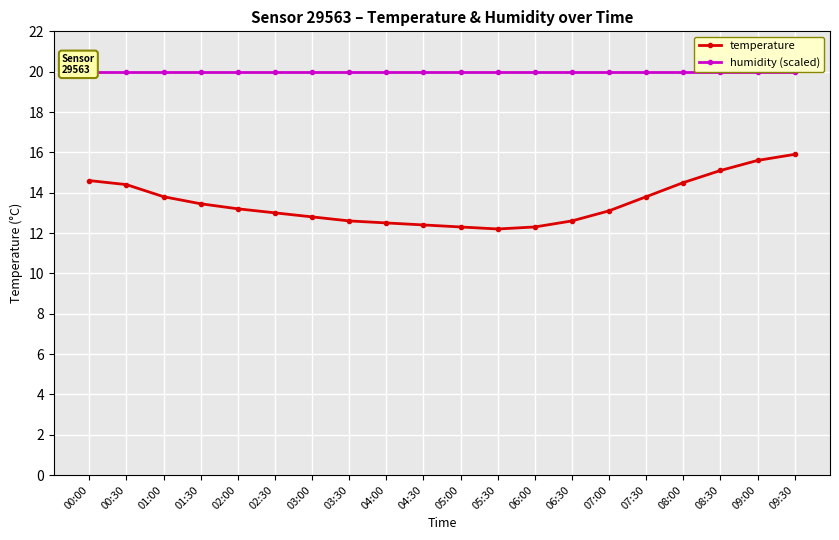

What is the label of the 9th point from the left?

04:00